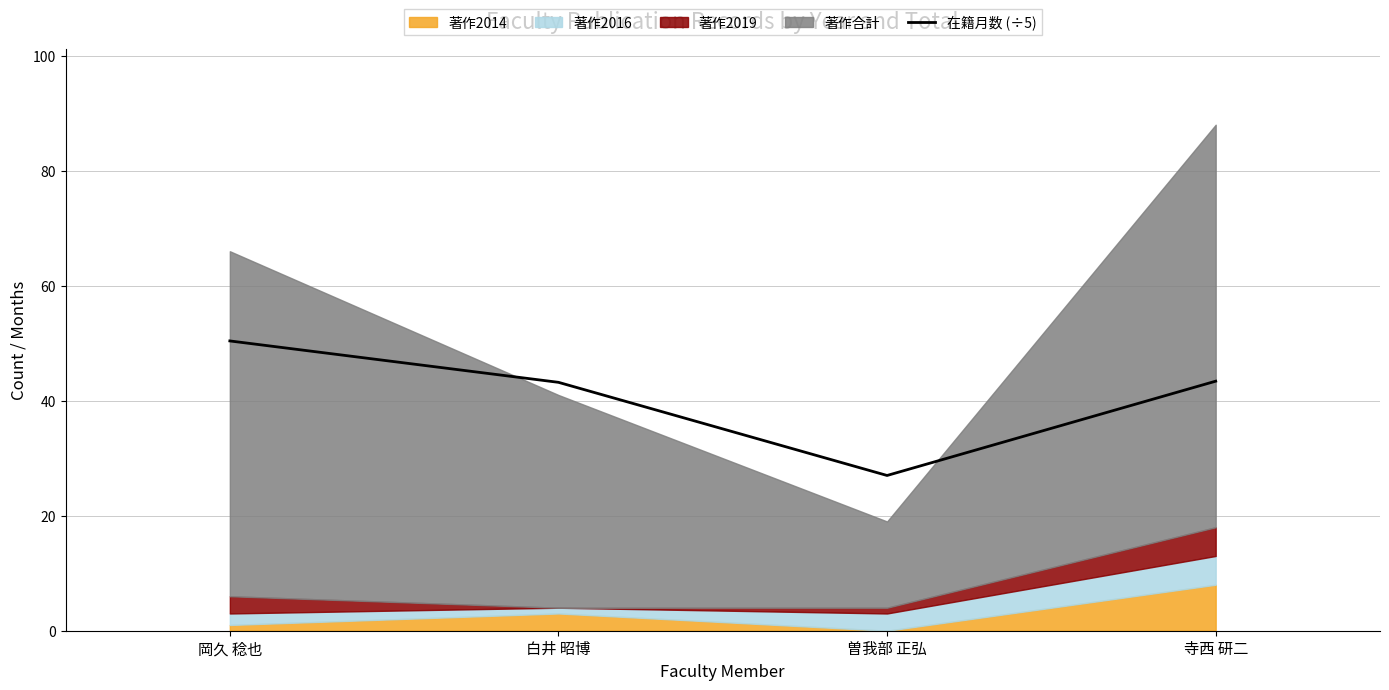

At which category does the chart reach its minimum across all series?

曽我部 正弘